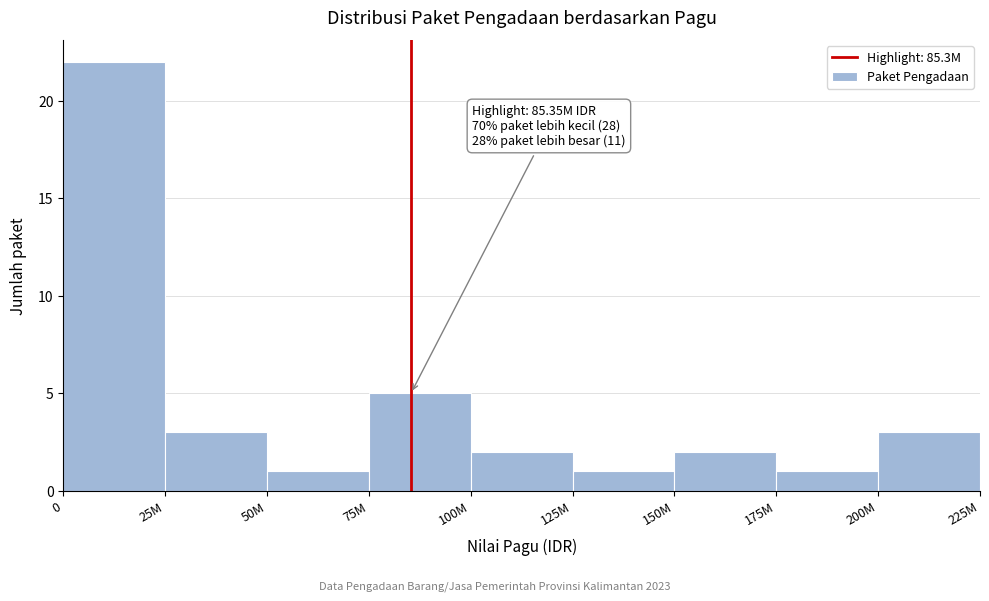

Reading left to right, extract all data points from this chart.

0=22	25M=3	50M=1	75M=5	100M=2	125M=1	150M=2	175M=1	200M=3